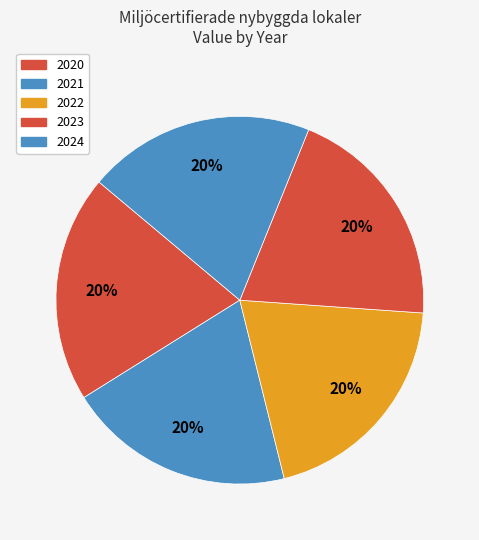

Is there any slice that represents more than half of the pie?

No